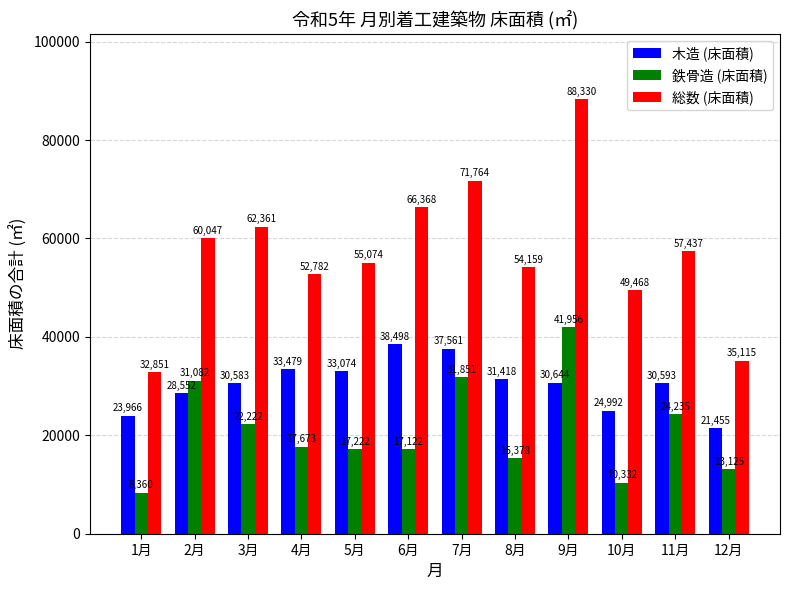

How many bars are there in each group?

3